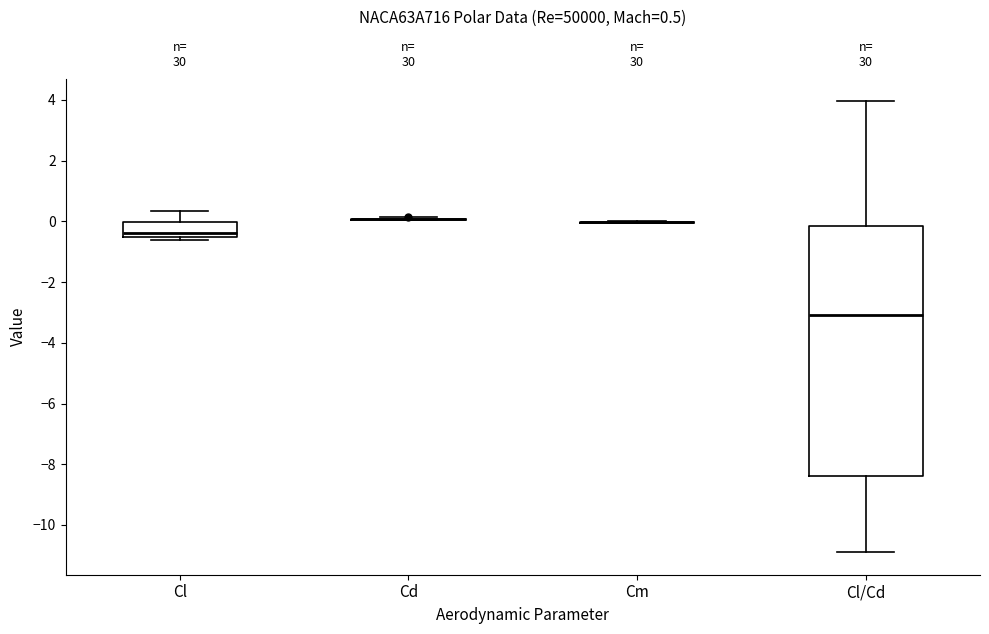

Which box is the tallest, from its lower edge to its upper edge?

Cl/Cd